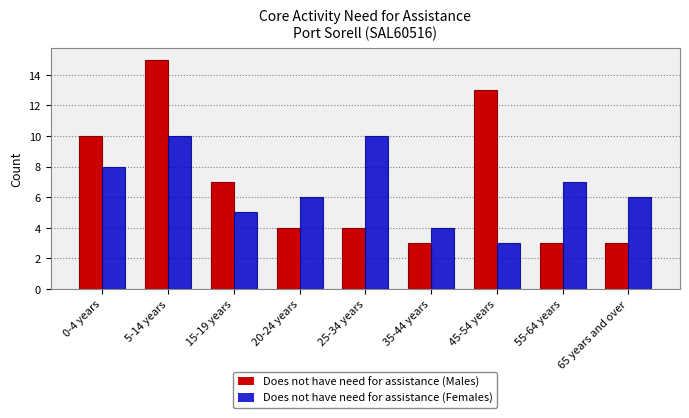

Reading left to right, transcribe all the data shown in this chart.

Does not have need for assistance (Males): 0-4 years=10	5-14 years=15	15-19 years=7	20-24 years=4	25-34 years=4	35-44 years=3	45-54 years=13	55-64 years=3	65 years and over=3
Does not have need for assistance (Females): 0-4 years=8	5-14 years=10	15-19 years=5	20-24 years=6	25-34 years=10	35-44 years=4	45-54 years=3	55-64 years=7	65 years and over=6